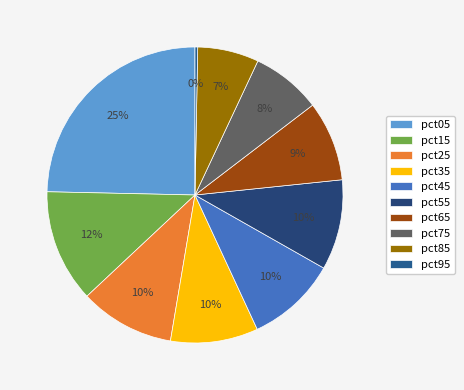

How many segments does this pie chart have?

10